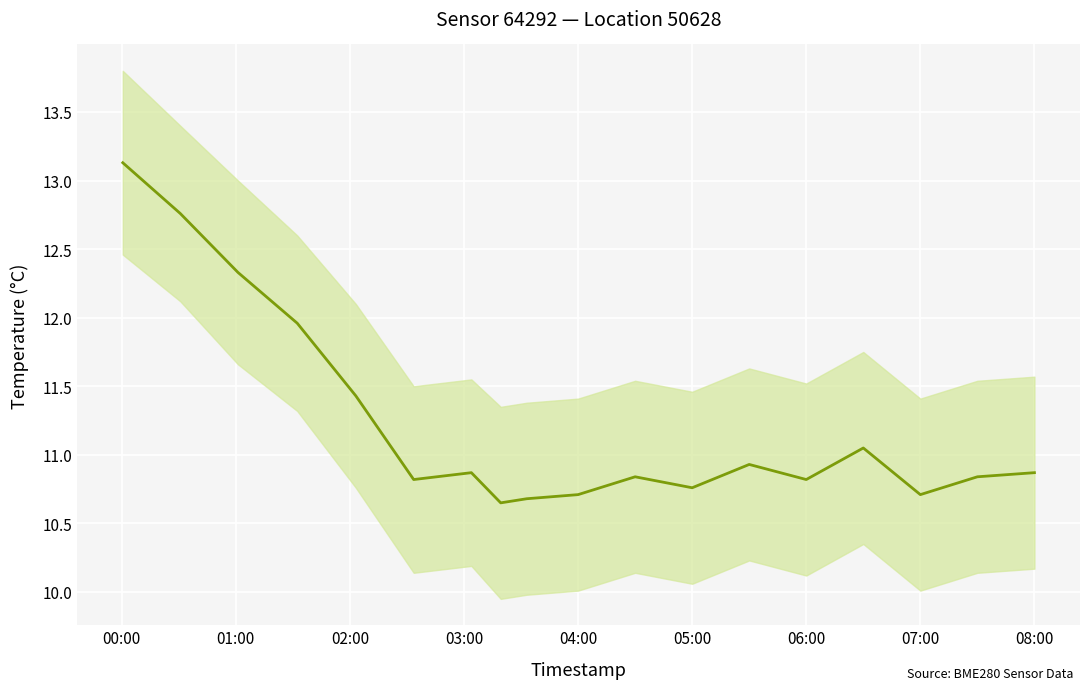

How many points are higher than both their immediate neighbors (excluding endpoints)?

4